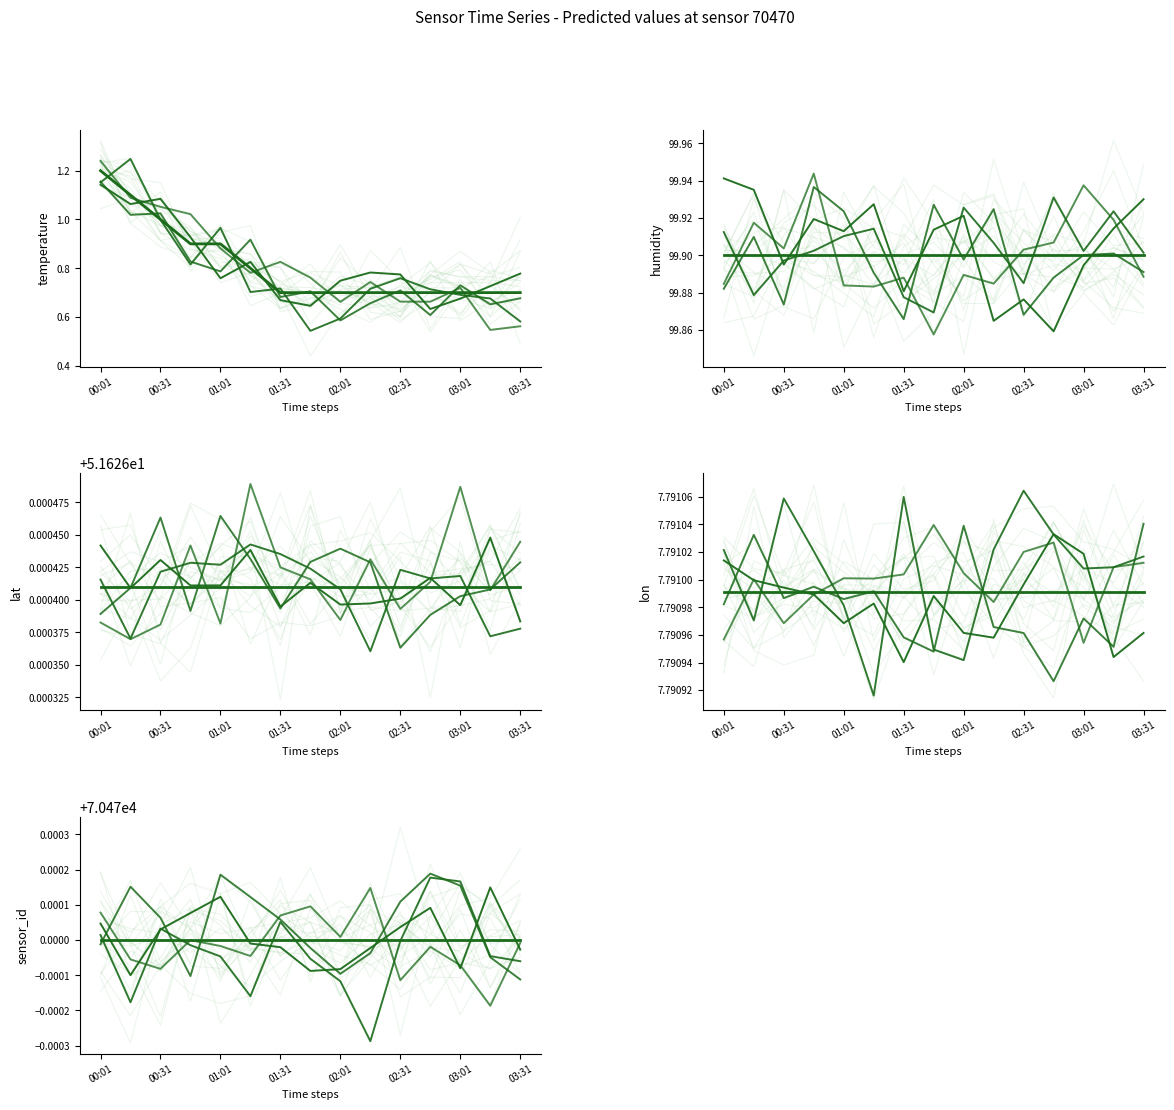

Where is temperature nearest to the value 0?

01:31